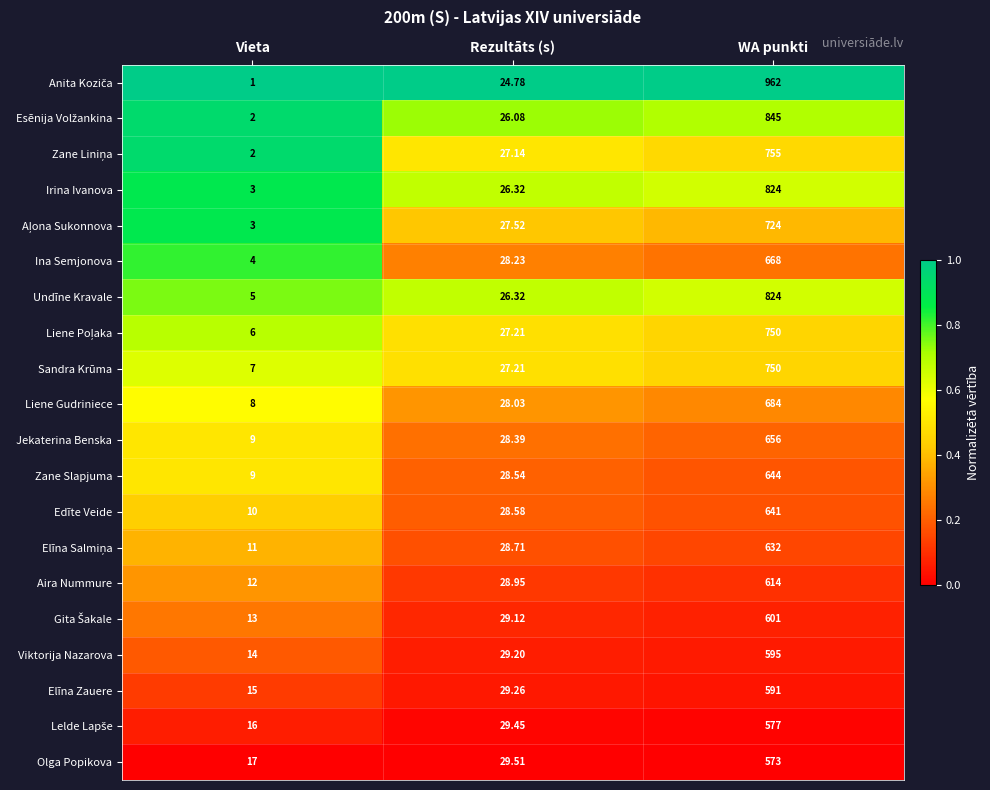

At which category does the chart reach its peak across all series?

WA punkti